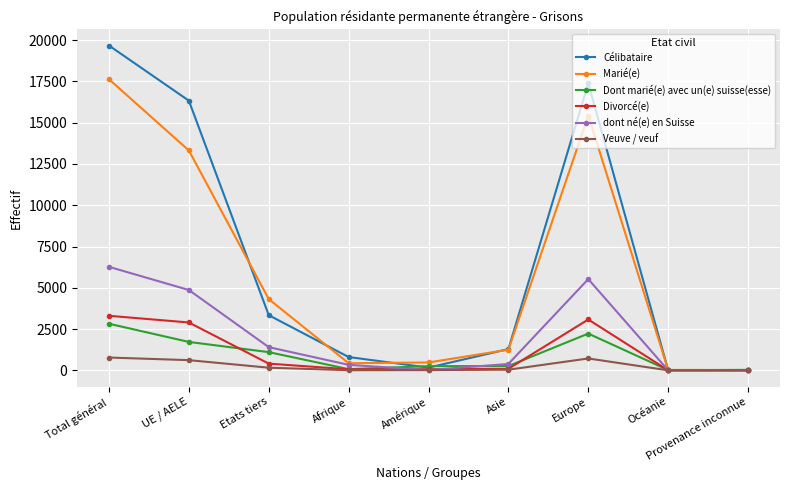

True or false: Marié(e) has more than 2 interior local peaks.

False